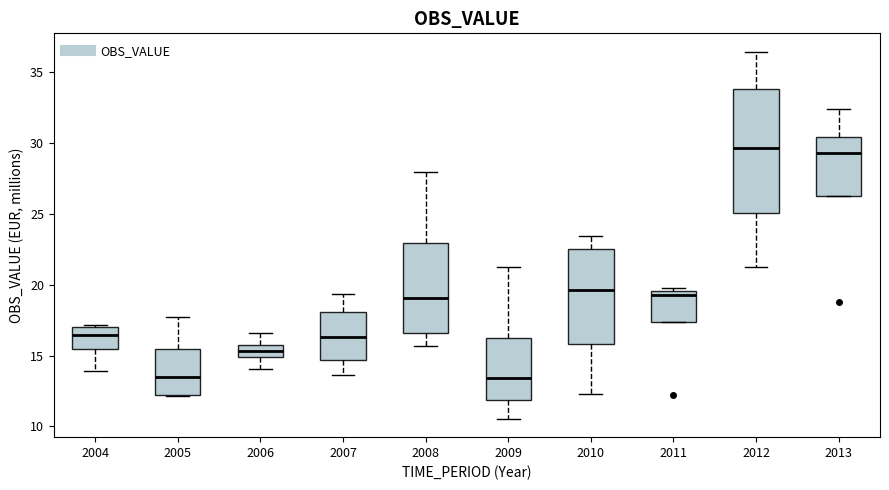

Reading left to right, transcribe this box plot: for each box, give where its median line is, the range the box spans, and where its two whiskers end, as read against the y-axis. The values are not printed on the chart, so give them approximately, as read against the axis.

2004: median 16.5, box 15.5 to 17.0, whiskers 14.0 to 17.0
2005: median 13.5, box 12.0 to 15.5, whiskers 12.0 to 17.5
2006: median 15.5 (inside the box), box 15.0 to 15.5, whiskers 14.0 to 16.5
2007: median 16.5, box 14.5 to 18.0, whiskers 13.5 to 19.5
2008: median 19.0, box 16.5 to 23.0, whiskers 15.5 to 28.0
2009: median 13.5, box 12.0 to 16.0, whiskers 10.5 to 21.5
2010: median 19.5, box 16.0 to 22.5, whiskers 12.5 to 23.5
2011: median 19.5 (just below the box's upper edge), box 17.5 to 19.5, whiskers 17.5 to 19.5 (just above the box's upper edge)
2012: median 29.5, box 25.0 to 34.0, whiskers 21.0 to 36.5
2013: median 29.5, box 26.5 to 30.5, whiskers 26.5 to 32.5